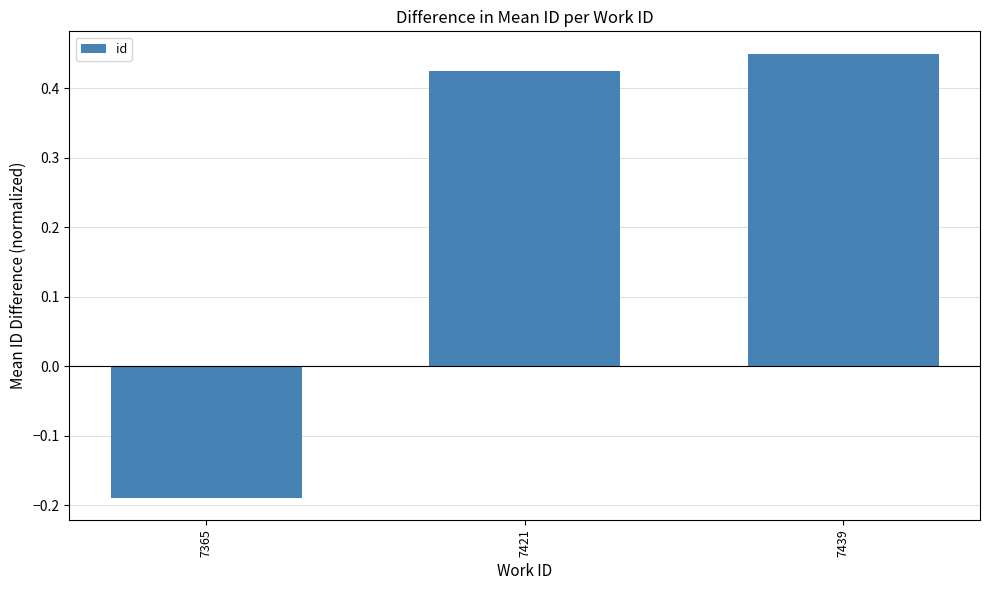

Rank the categories by value from highest to lowest.

7439, 7421, 7365